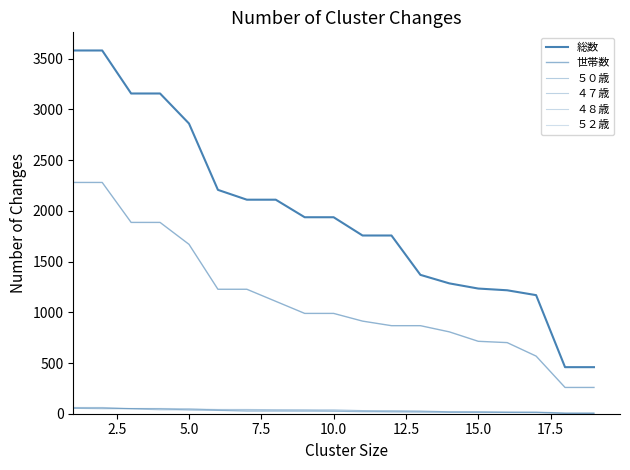

What is the value of the ５２歳 point at the 18th from the left?

4